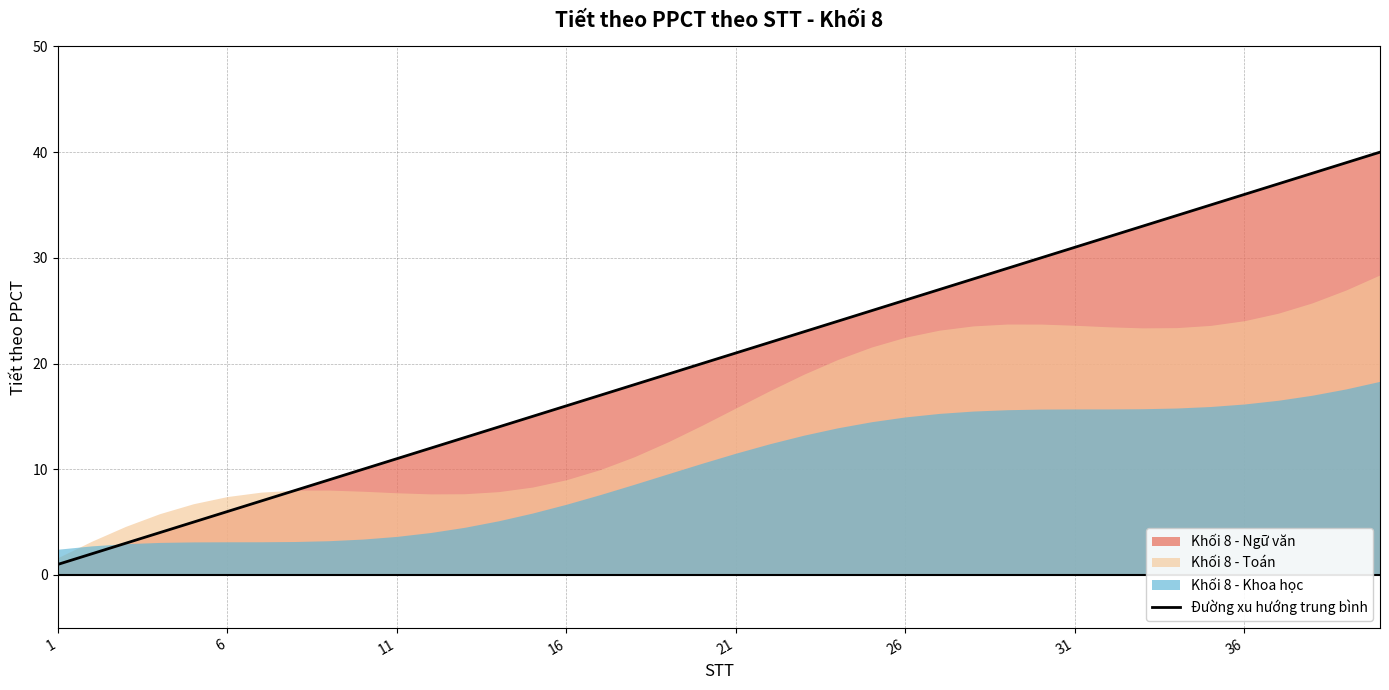

Is it true that Đường xu hướng trung bình equals 26.0 at 26?

True